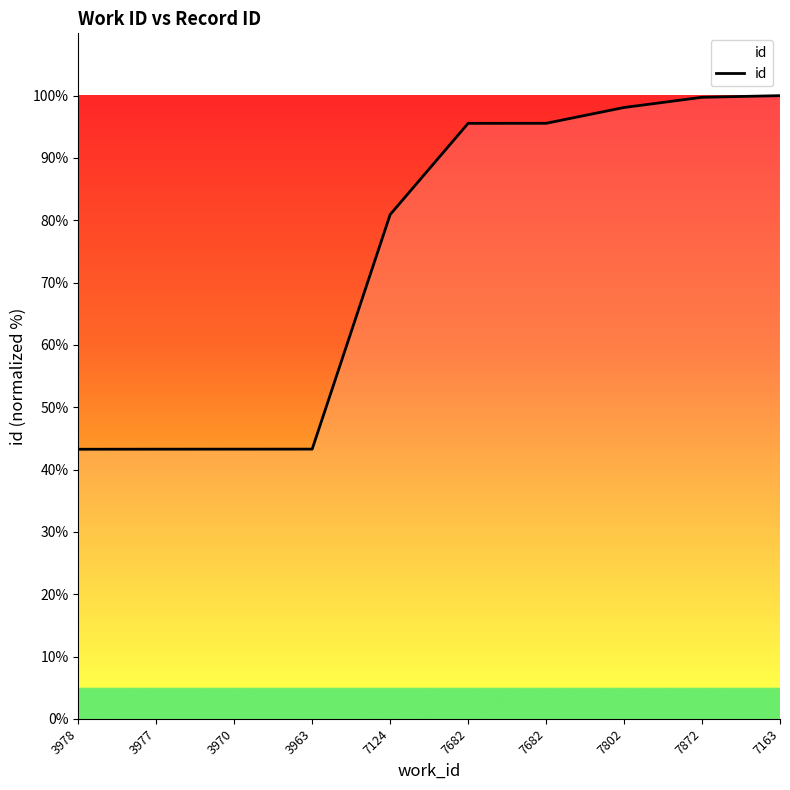

What is the value of the 9th point from the left?

99.7